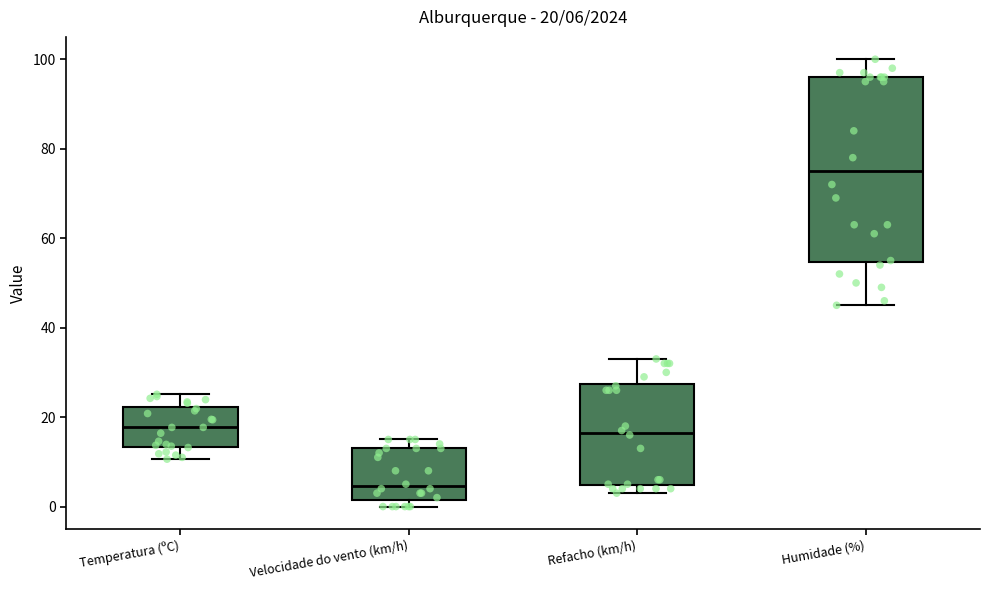

Which box's median line is the highest?

Humidade (%)